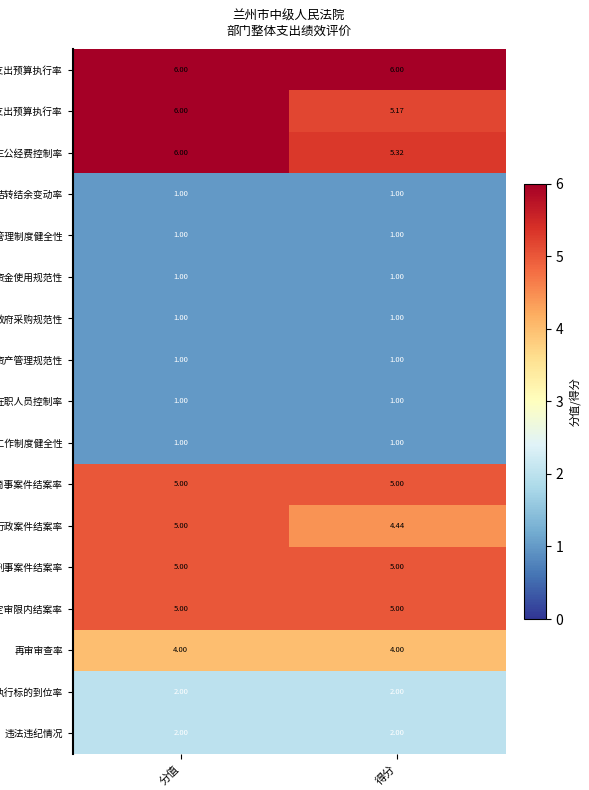

Which series changed the most between 分值 and 得分?

项目支出预算执行率